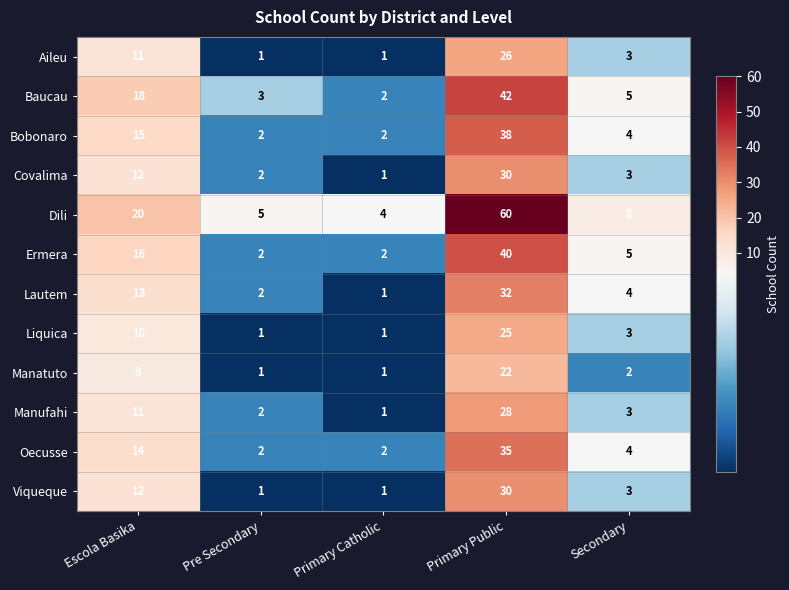

At which category does the chart reach its peak across all series?

Primary Public